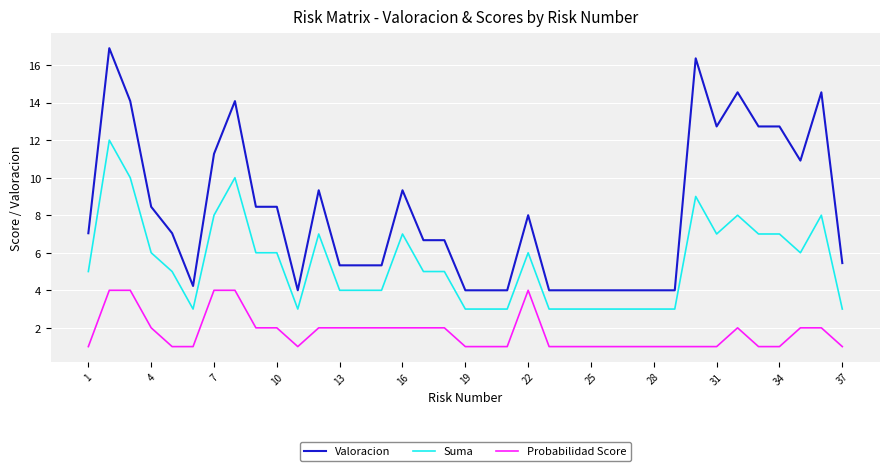

Rank the series by their maximum value, from highest to lowest.

Valoracion, Suma, Probabilidad Score